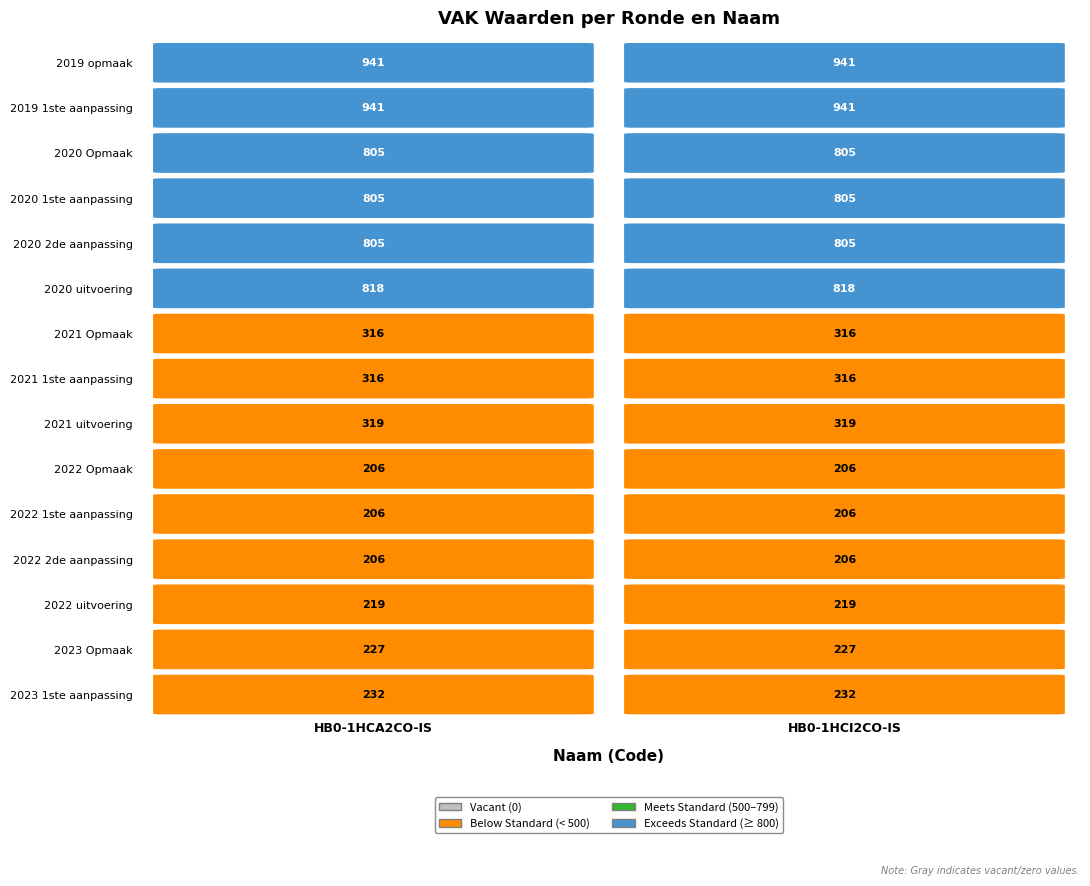

Is the value of 2022 Opmaak at 0 greater than the value of 2022 2de aanpassing at 1?

No